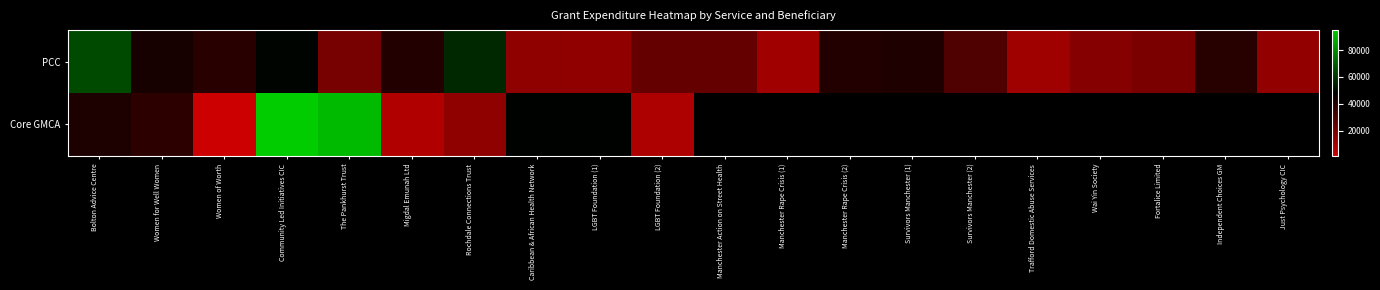

Is the value of PCC at Survivors Manchester (1) greater than the value of Core GMCA at Women for Well Women?

Yes